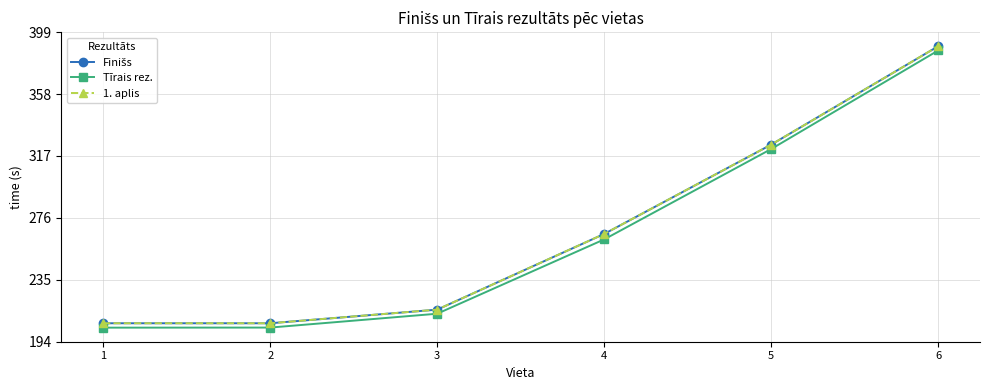

What is the sum of the 1. aplis values at 5 and 3?

541.0